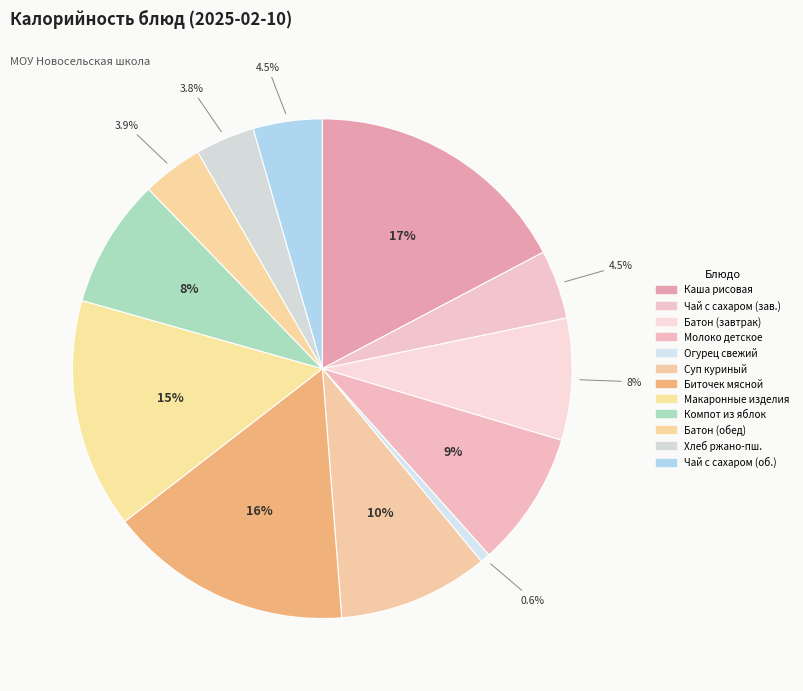

Count the number of slices in the pie.

12